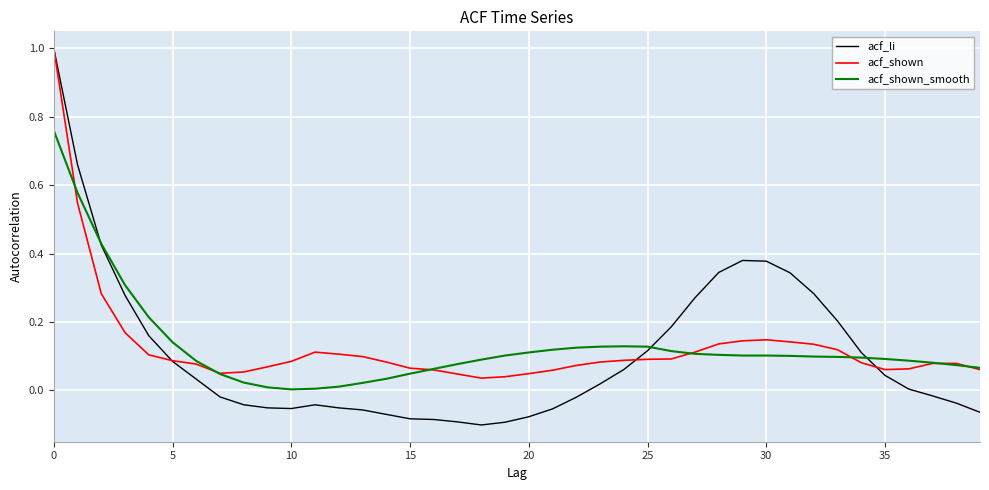

Which series has the widest spread of values?

acf_li